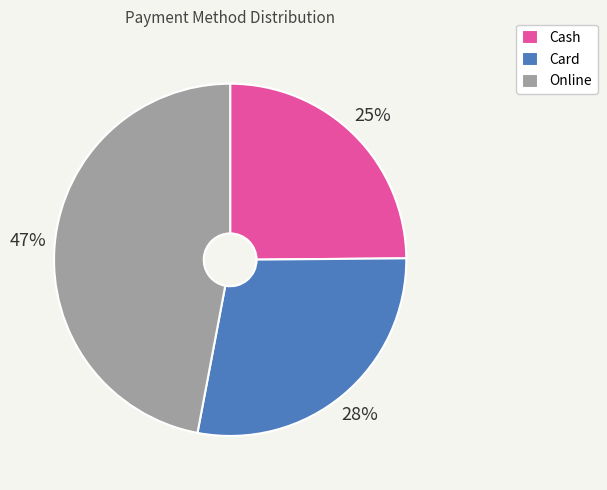

Rank the categories by value from lowest to highest.

Cash, Card, Online